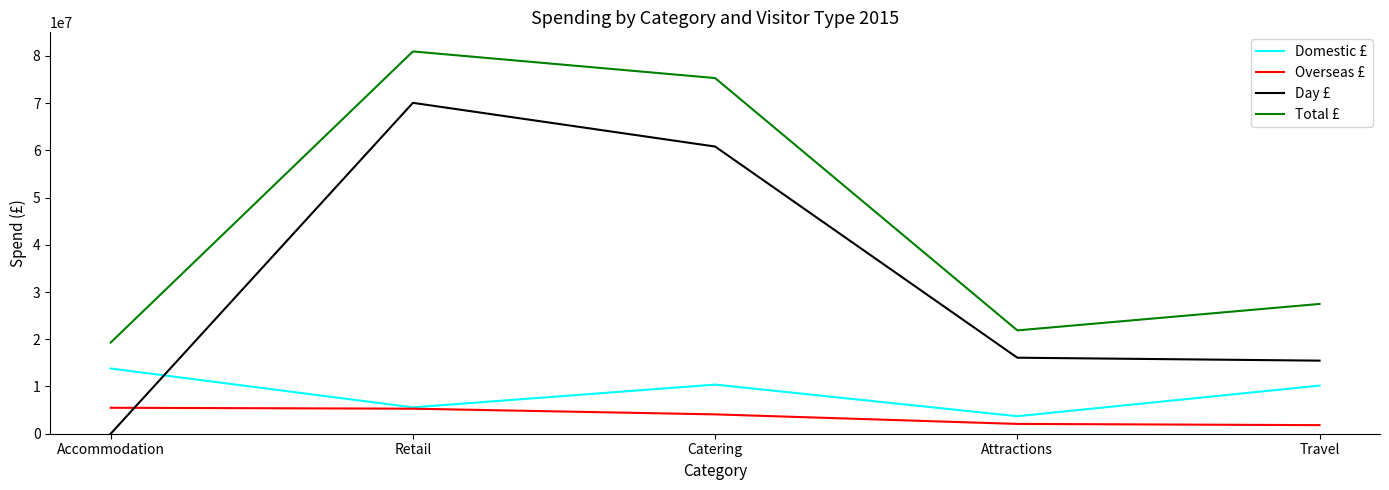

At which category is the sum across all series the highest?

Retail